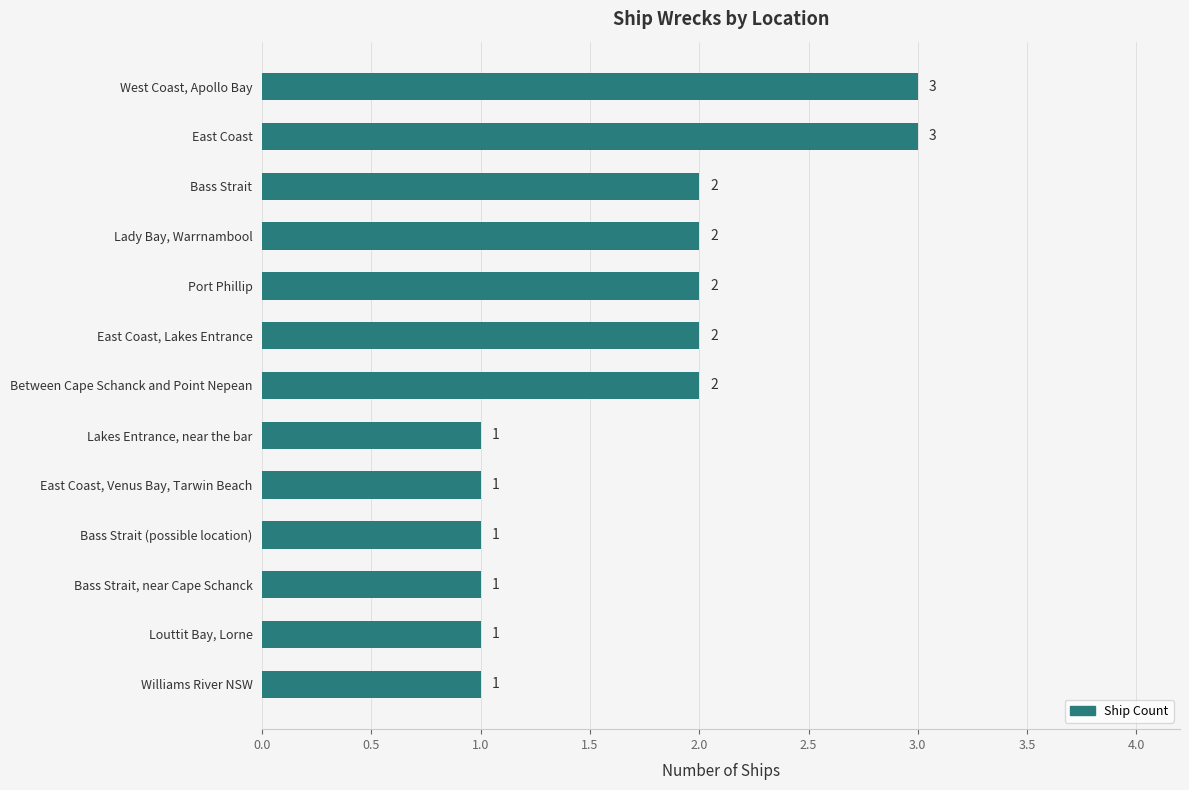

Are the bars horizontal?

Yes